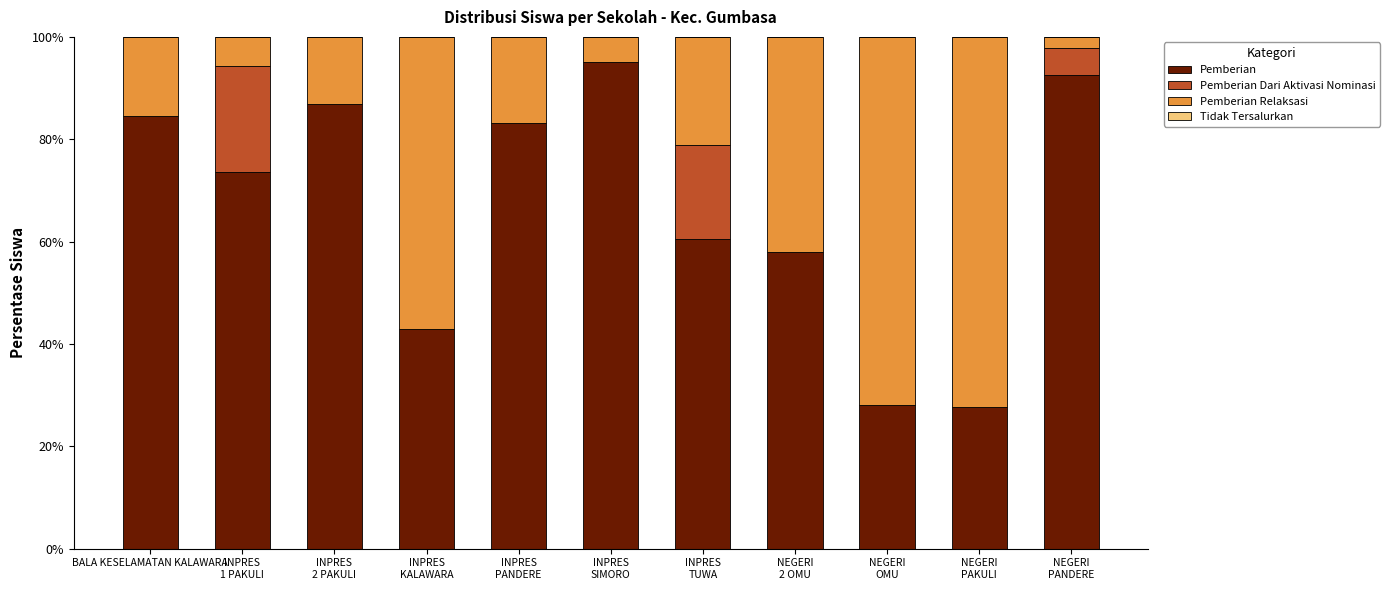

What is the maximum value for Pemberian?

95.1